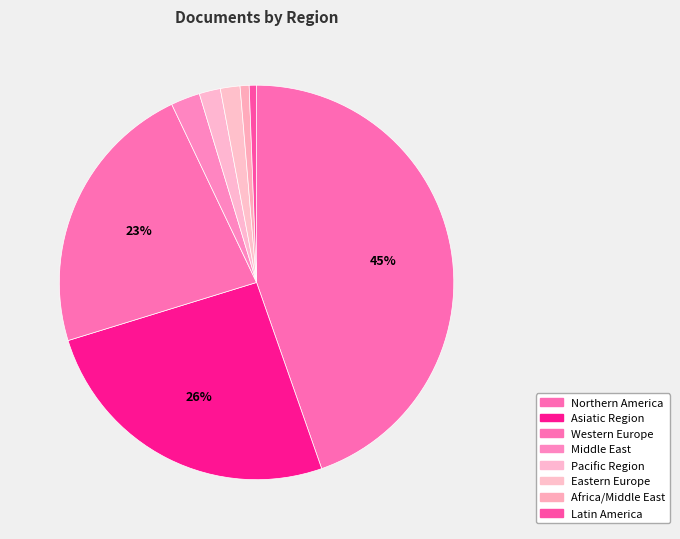

Which has a higher value, Latin America or Middle East?

Middle East